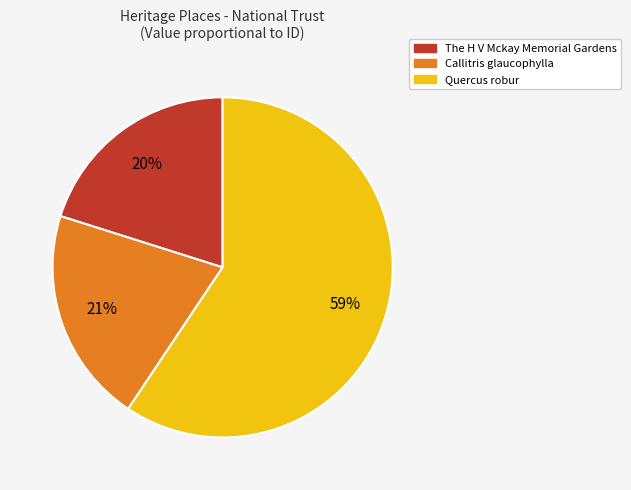

How many slices are in this pie chart?

3